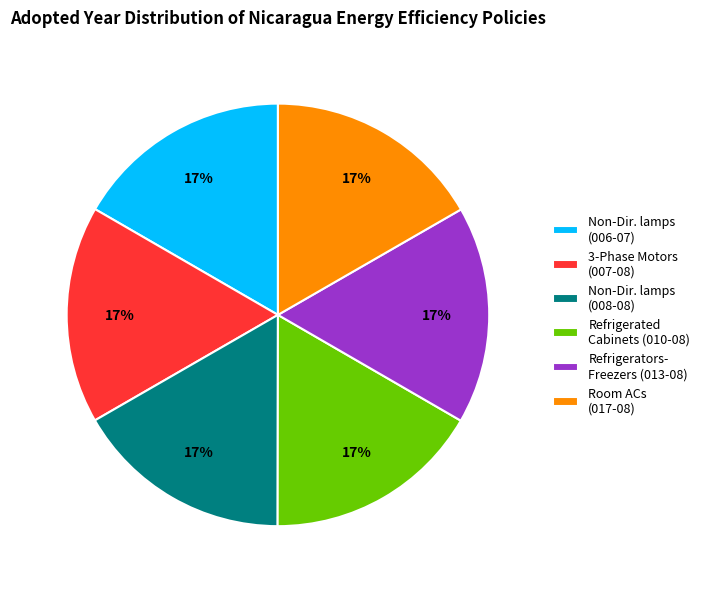

Is it true that 3-Phase Motors (007-08) is 17% of the pie?

True